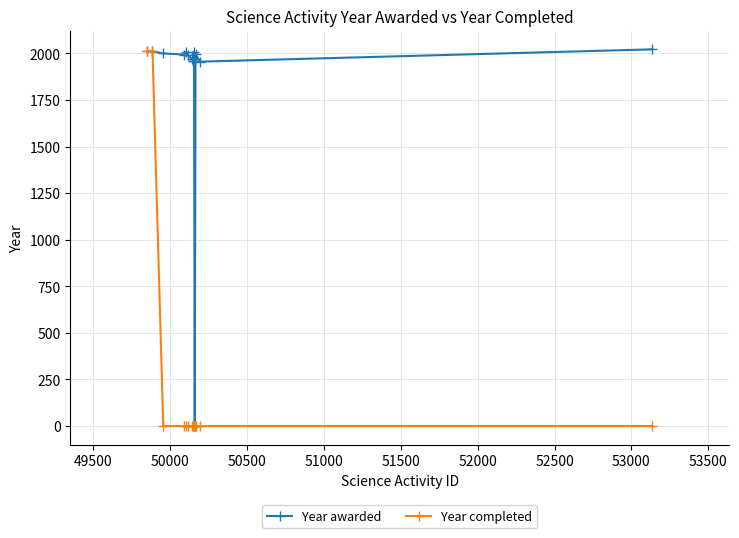

Which series has the largest total across all categories?

Year awarded